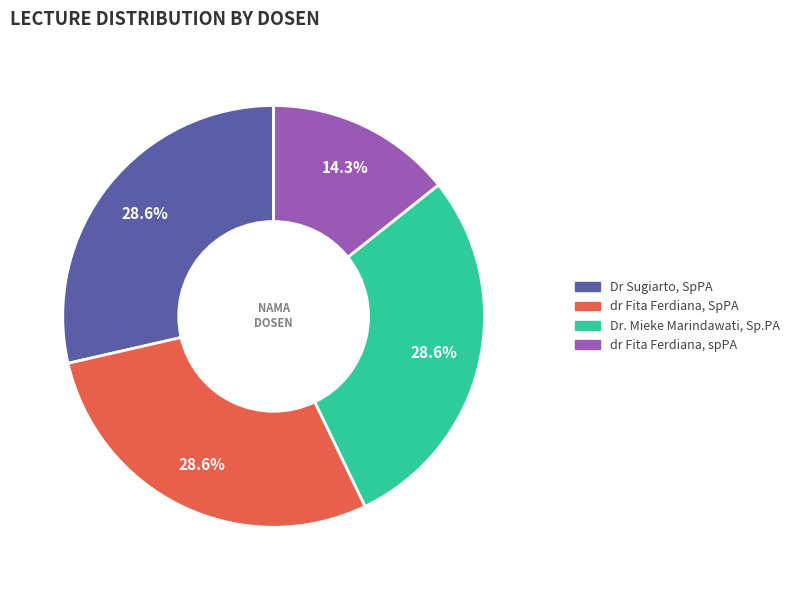

The Dr Sugiarto, SpPA slice represents 29% of the pie. True or false?

True